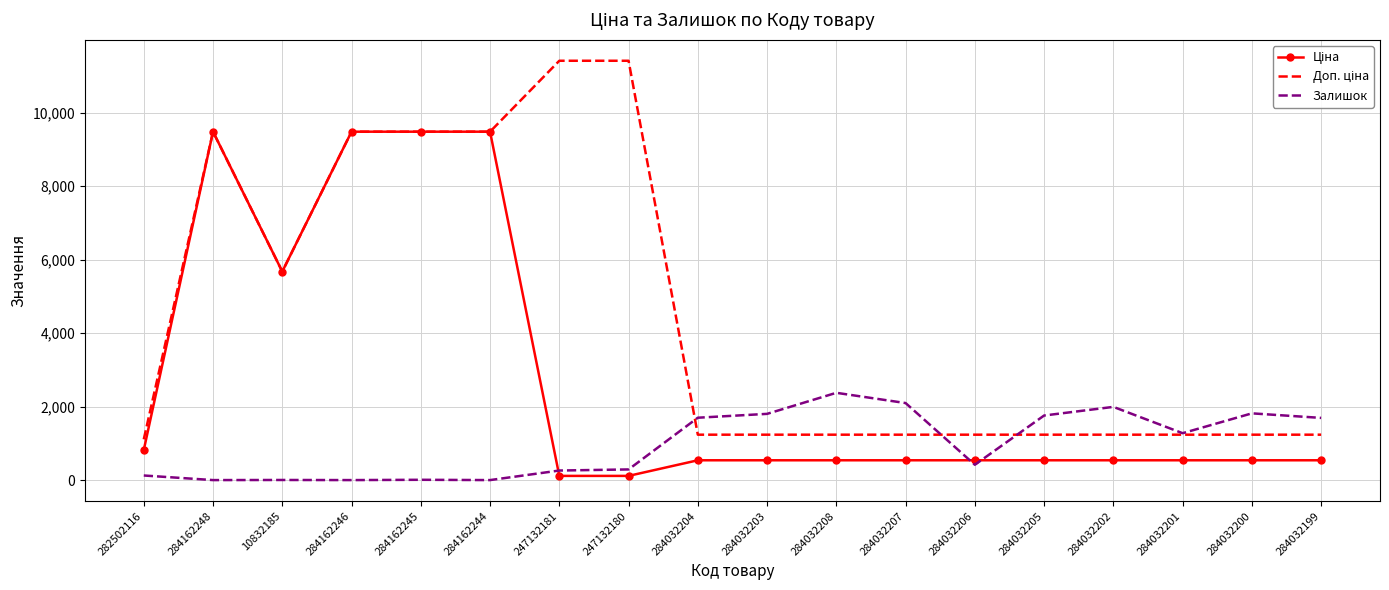

What is the spread (max minus min) of values at 284032201?

737.0